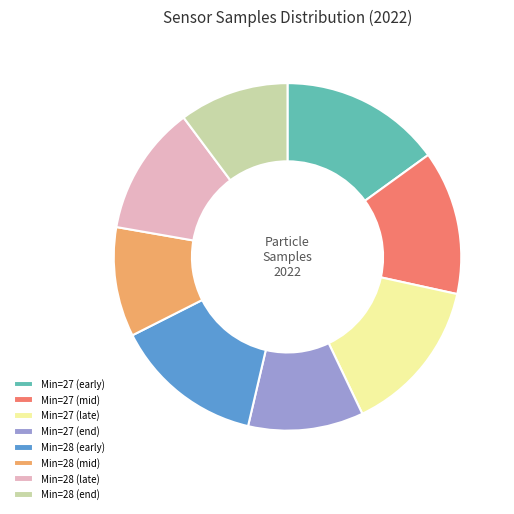

Is there a majority slice in this chart?

No